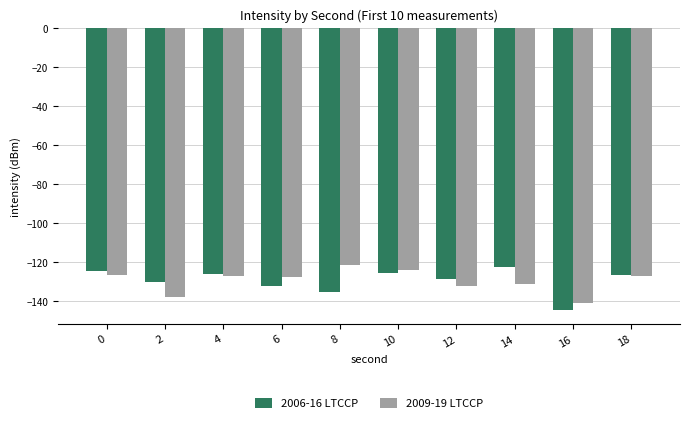

True or false: 2006-16 LTCCP has a value of -125.2 at 10.

True